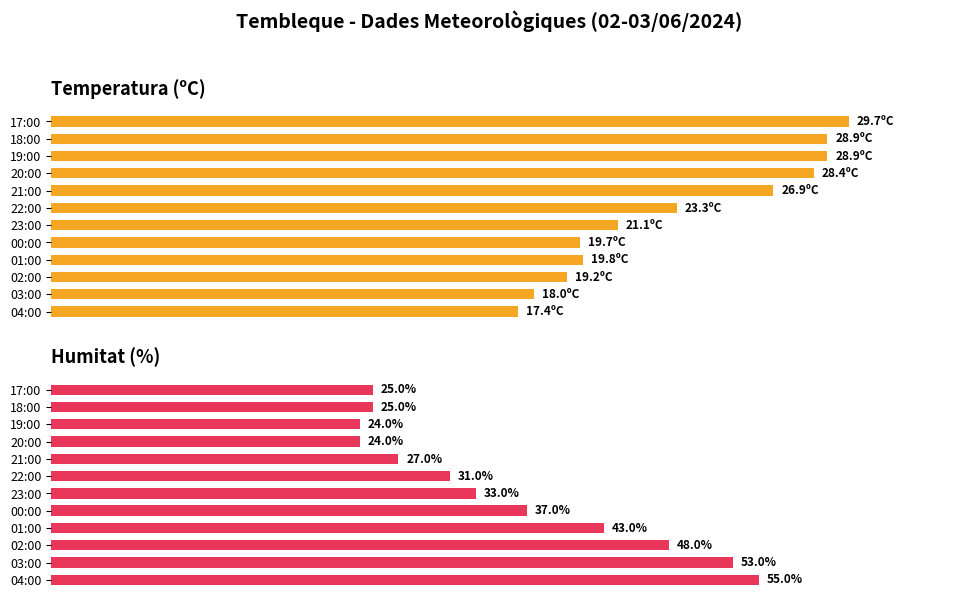

Where is Humitat (%) nearest to the value 63?

00:00